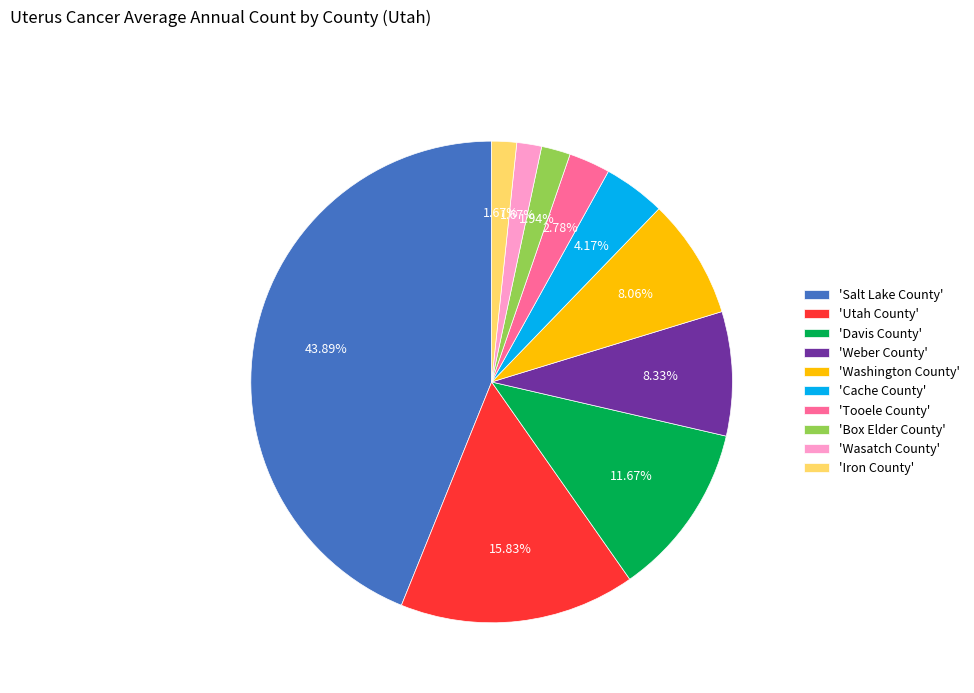

Between 'Davis County' and 'Weber County', which is larger?

'Davis County'